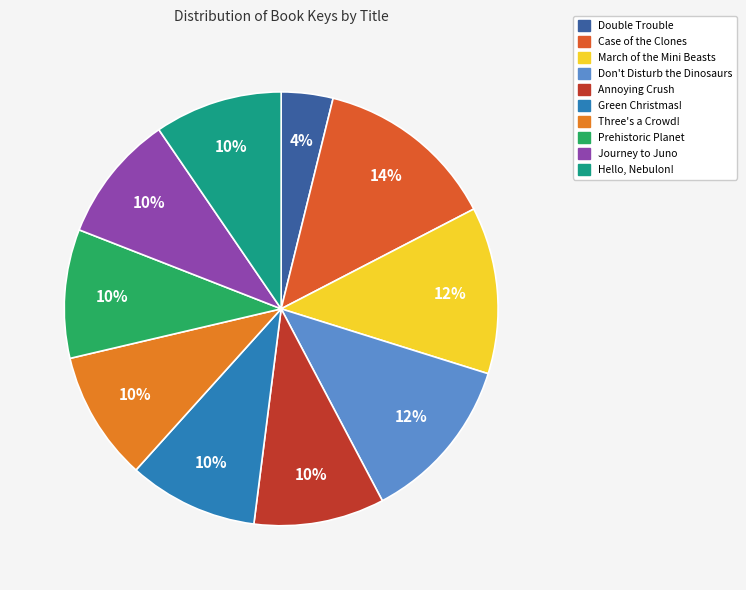

What is the change in value from Green Christmas! to Hello, Nebulon!?

-5346929